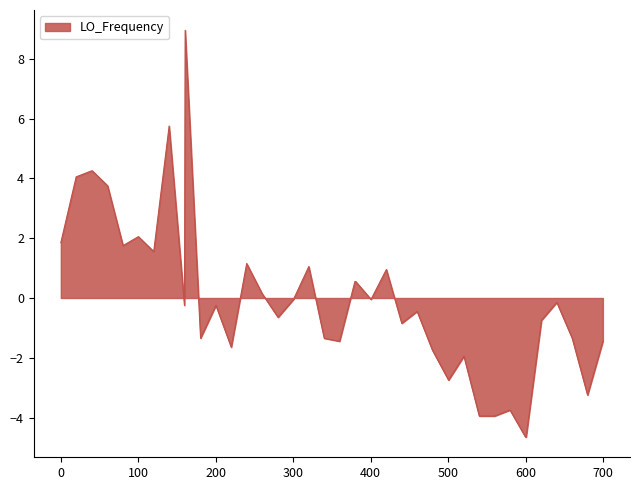

What is the maximum value shown in the chart?

9.0